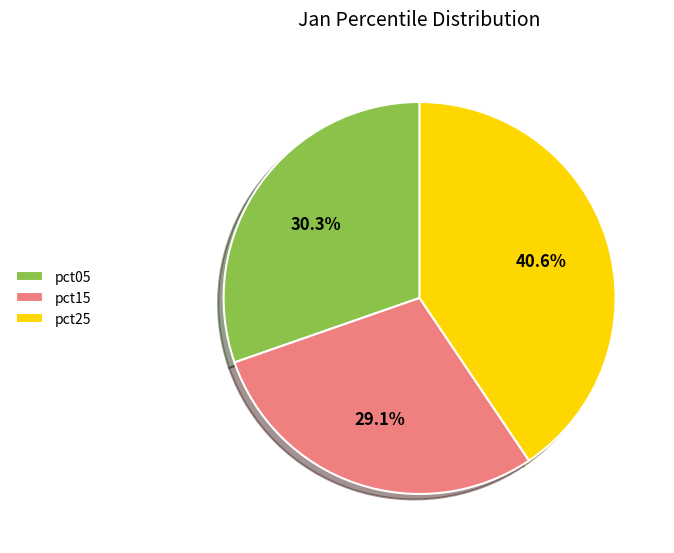

Is there any slice that represents more than half of the pie?

No